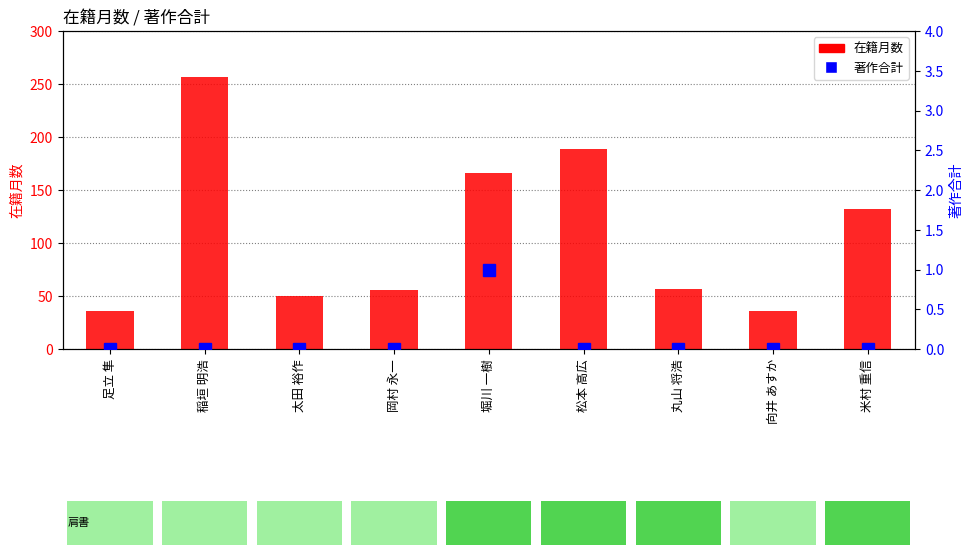

Is it true that 在籍月数 equals 10 at 向井 あすか?

False